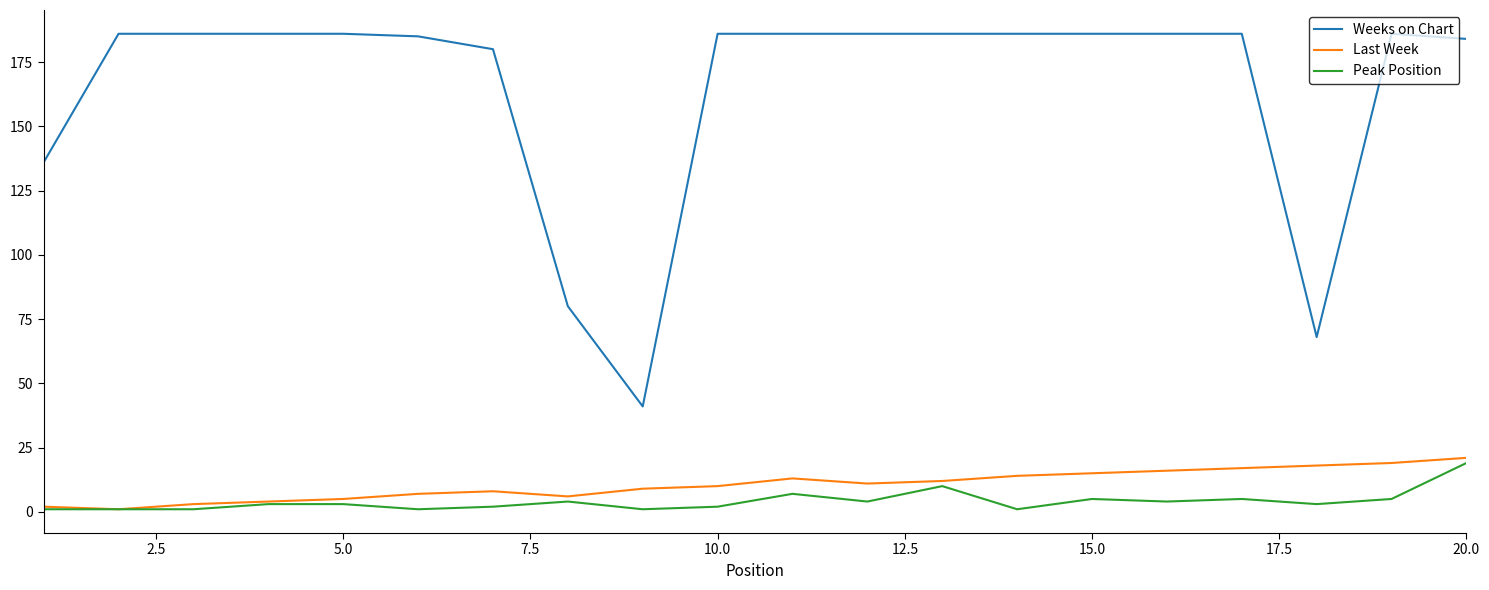

Reading right to left, what are all the values shown in this chart?

Weeks on Chart: 184	186	68	186	186	186	186	186	186	186	186	41	80	180	185	186	186	186	186	136
Last Week: 21	19	18	17	16	15	14	12	11	13	10	9	6	8	7	5	4	3	1	2
Peak Position: 19	5	3	5	4	5	1	10	4	7	2	1	4	2	1	3	3	1	1	1